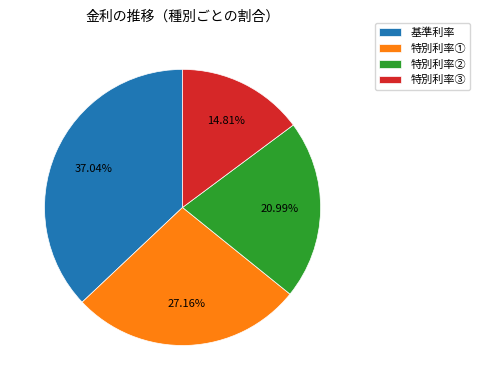

True or false: 特別利率③ accounts for 15% of the total.

True